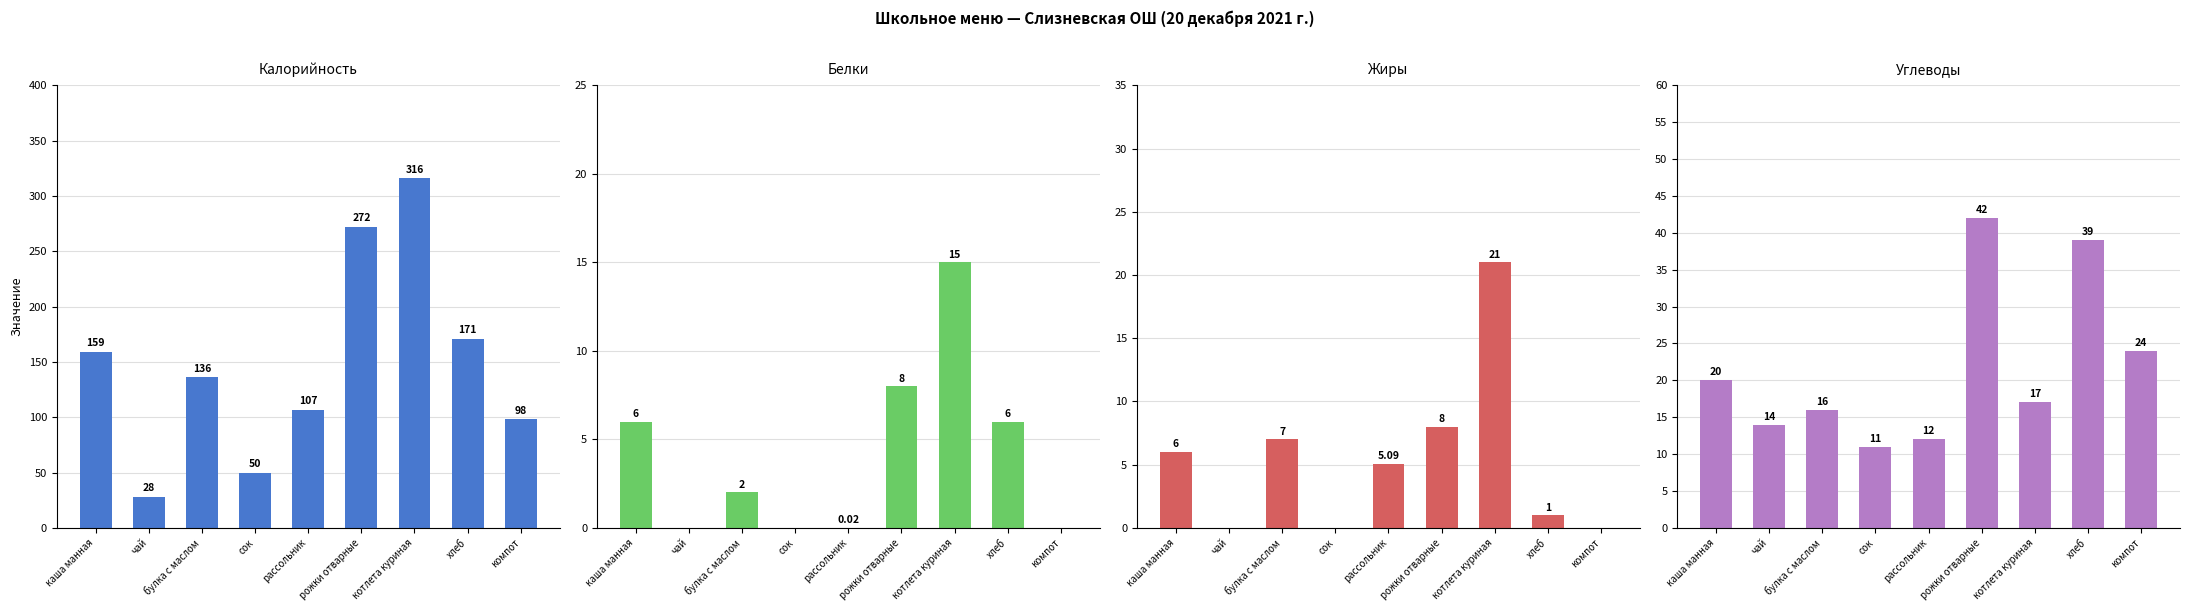

Which series has the largest total across all categories?

Калорийность